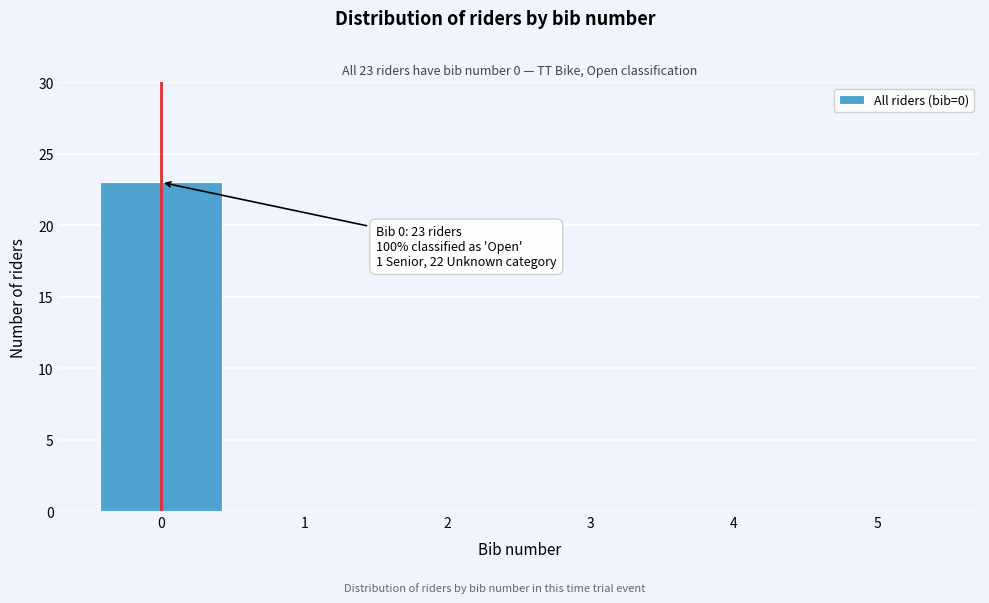

Reading right to left, transcribe all the data shown in this chart.

5=0	4=0	3=0	2=0	1=0	0=23